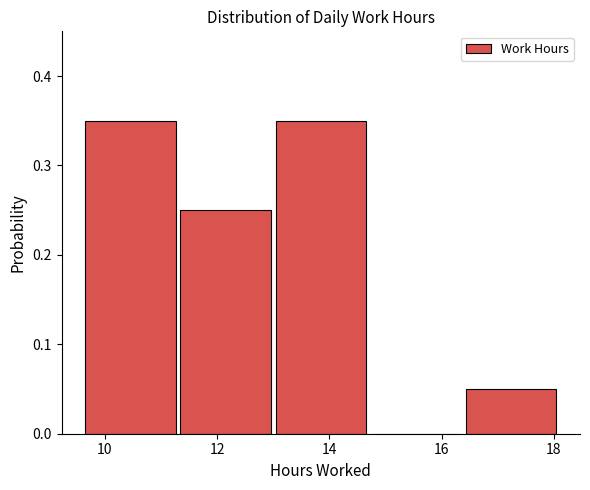

Reading left to right, list every bar in this chart as the range it spans on the x-axis followed by its height. Neither the bar edges nor the heights are printed on the chart, so give them approximately, as read against the axes.

9.6 to 11.4: 0.35
11.4 to 13.0: 0.25
13.0 to 14.8: 0.35
14.8 to 16.4: 0
16.4 to 18.2: 0.05